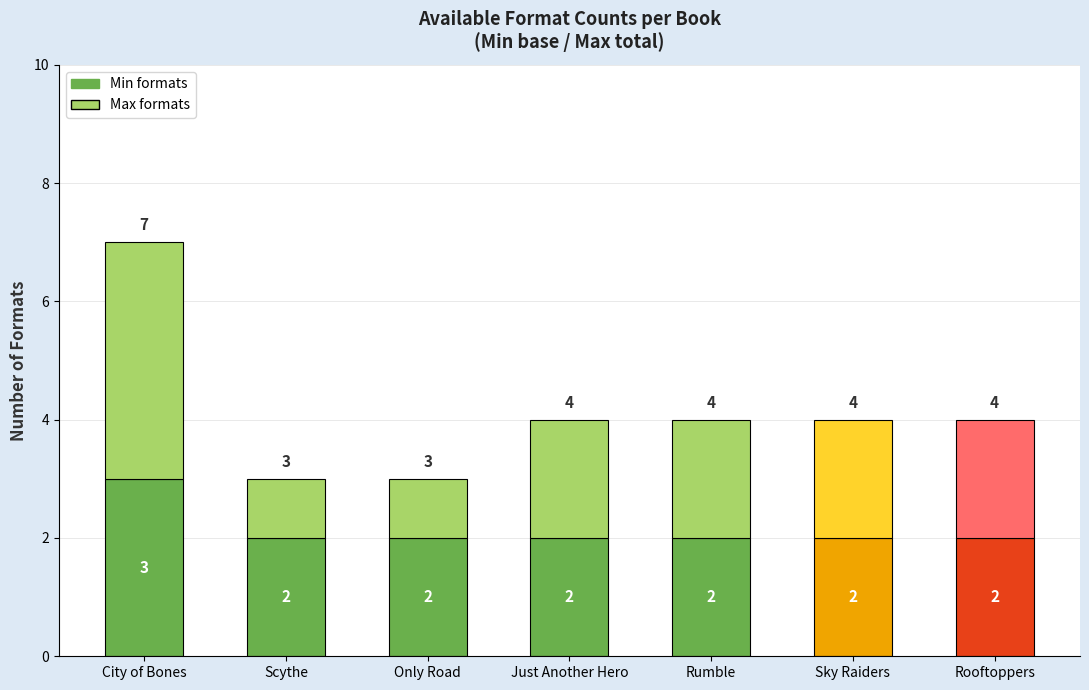

Does the chart contain stacked bars?

No